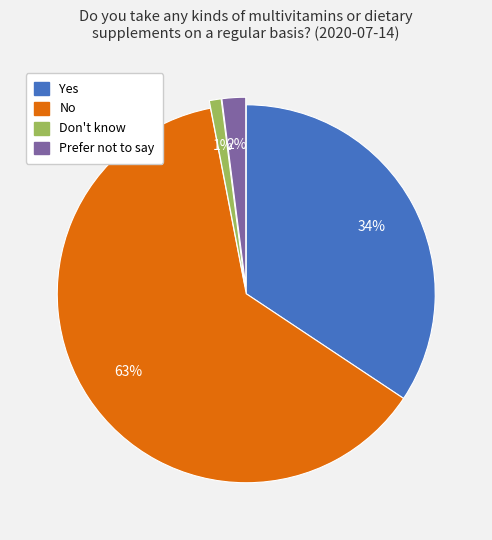

To the nearest percent, what is the combined percentage of Yes and Prefer not to say?

36%